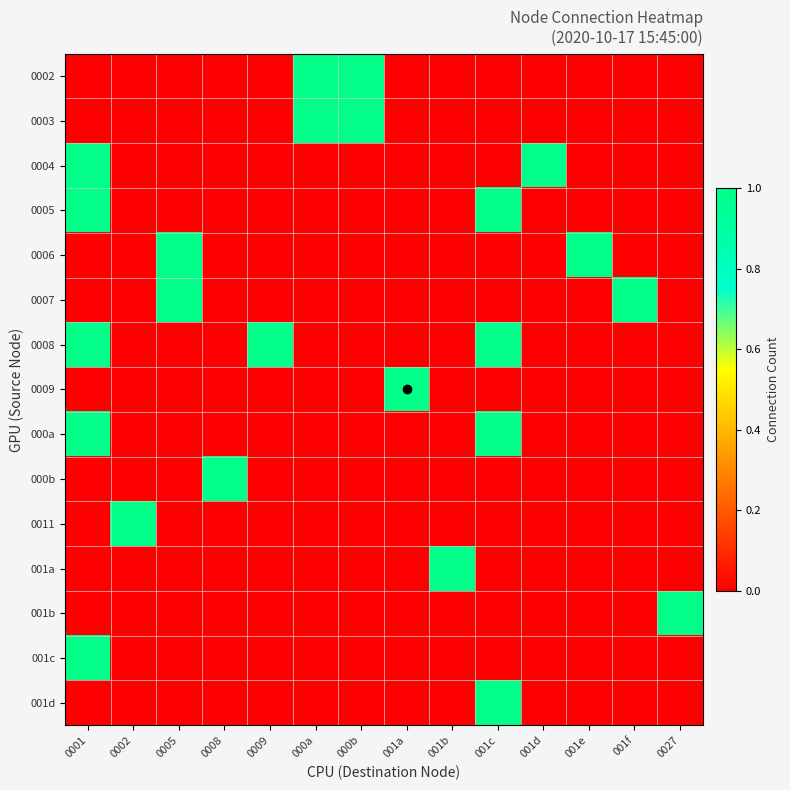

Between 0002 and 000b, which is larger?

000b